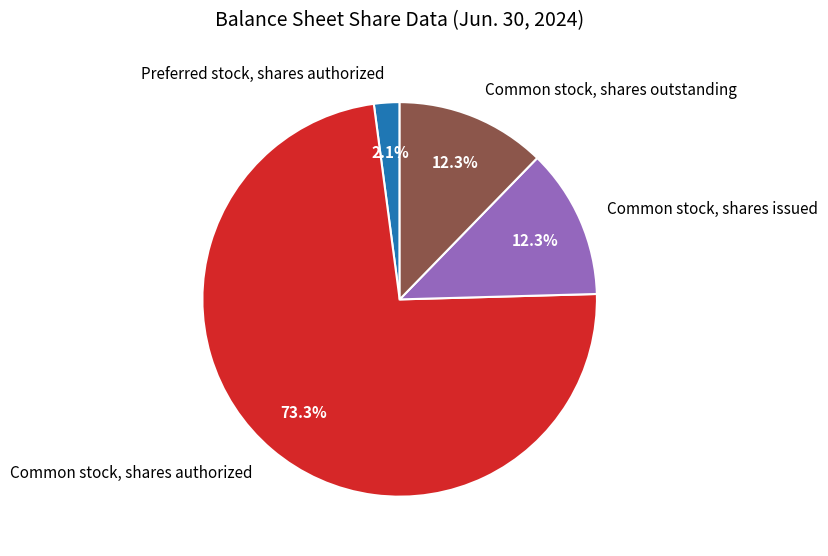

Which slice represents more than half of the pie?

Common stock, shares authorized